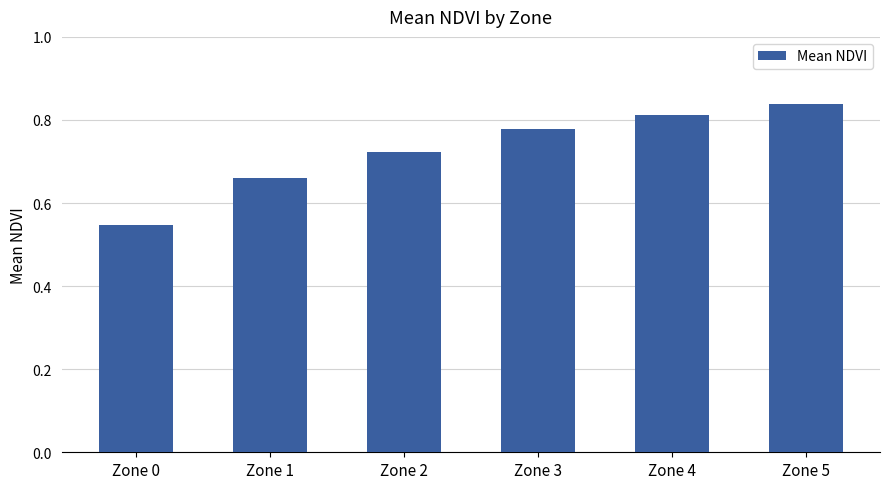

Which category has the highest value across all series?

Zone 5